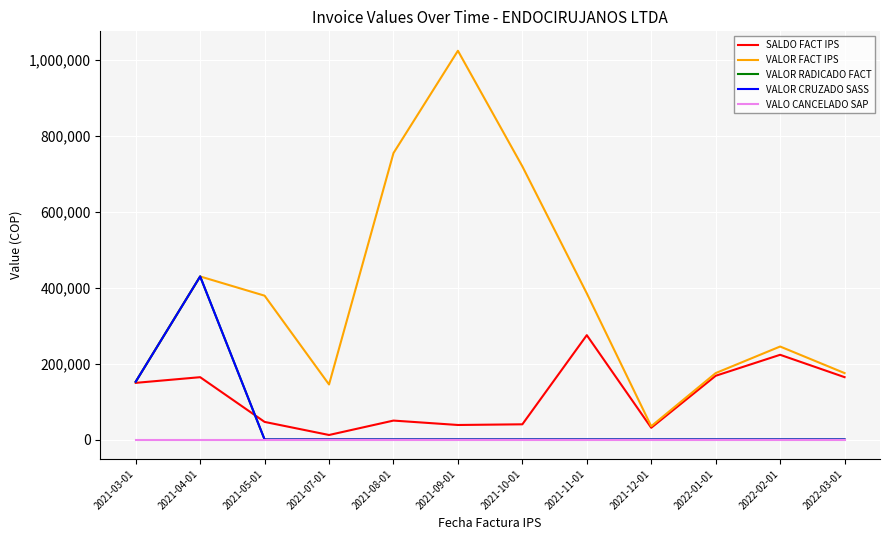

Is the value of VALOR FACT IPS at 2021-04-01 greater than the value of SALDO FACT IPS at 2022-02-01?

Yes